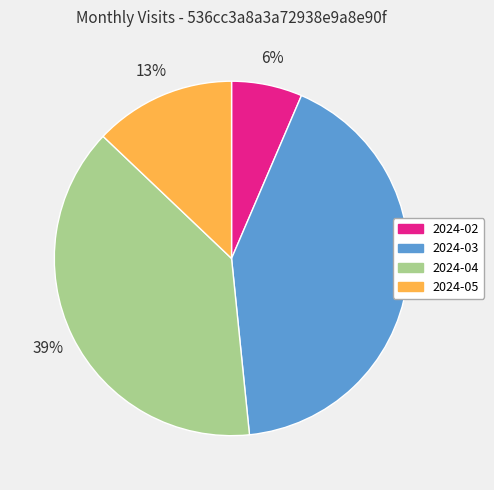

The 2024-05 slice represents 13% of the pie. True or false?

True